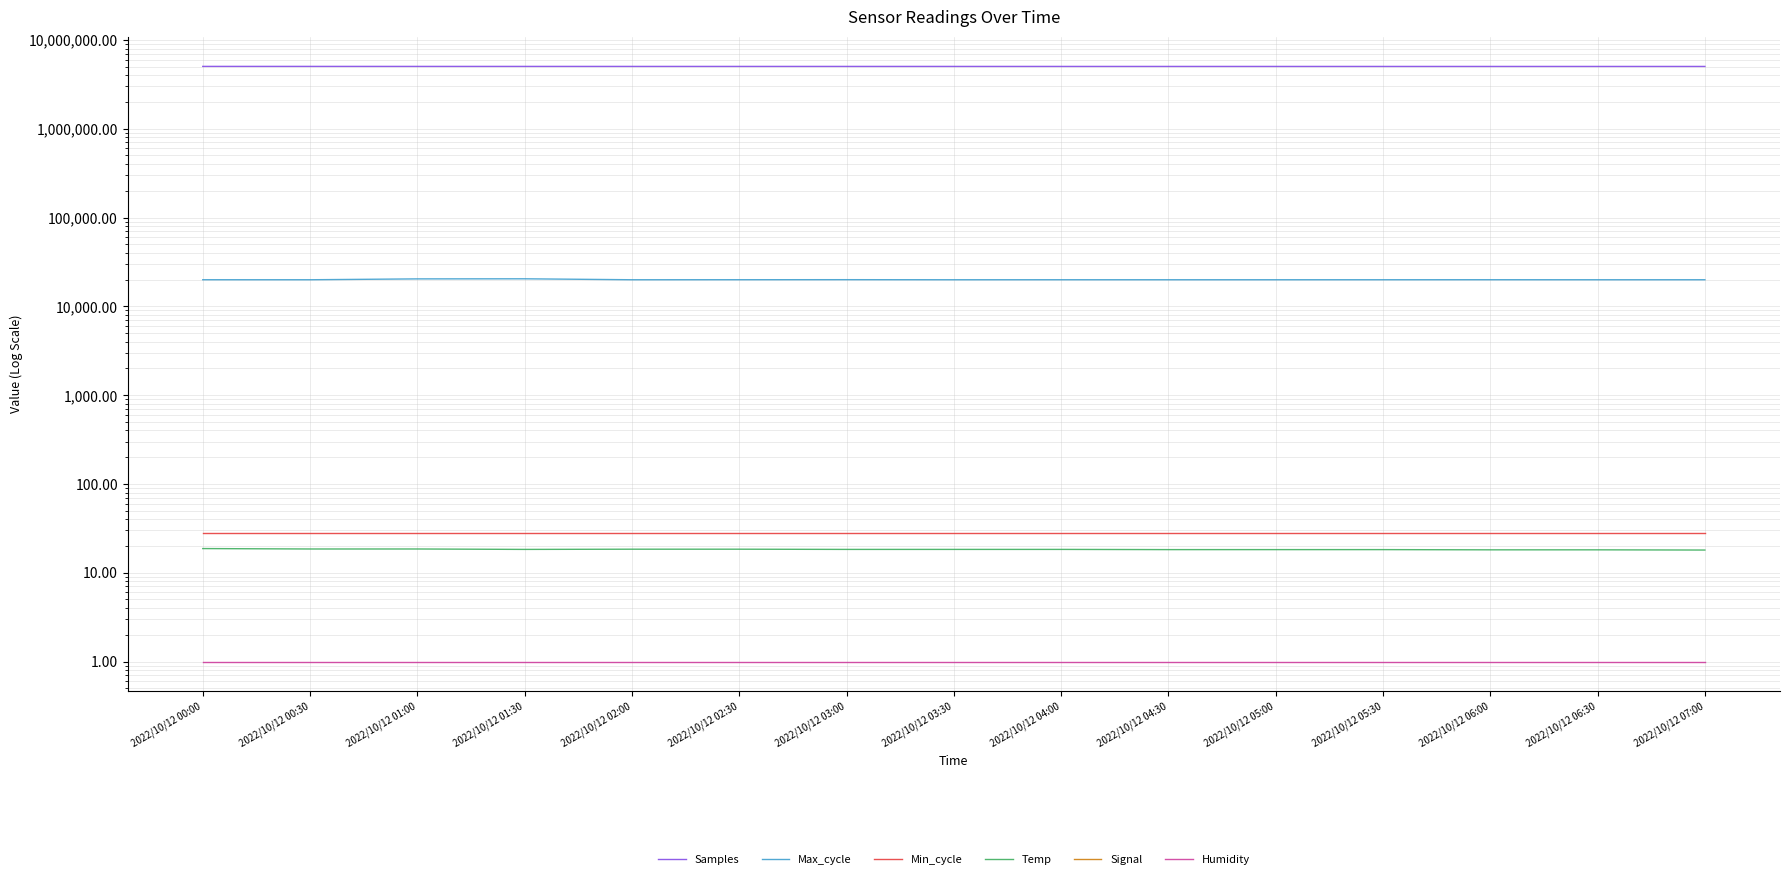

What position from the left is 2022/10/12 04:00?

9